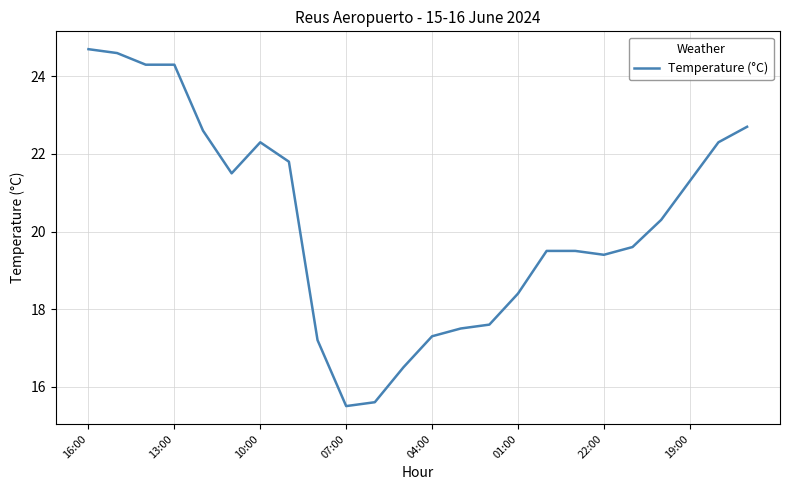

What is the difference between the maximum and minimum values?

9.2